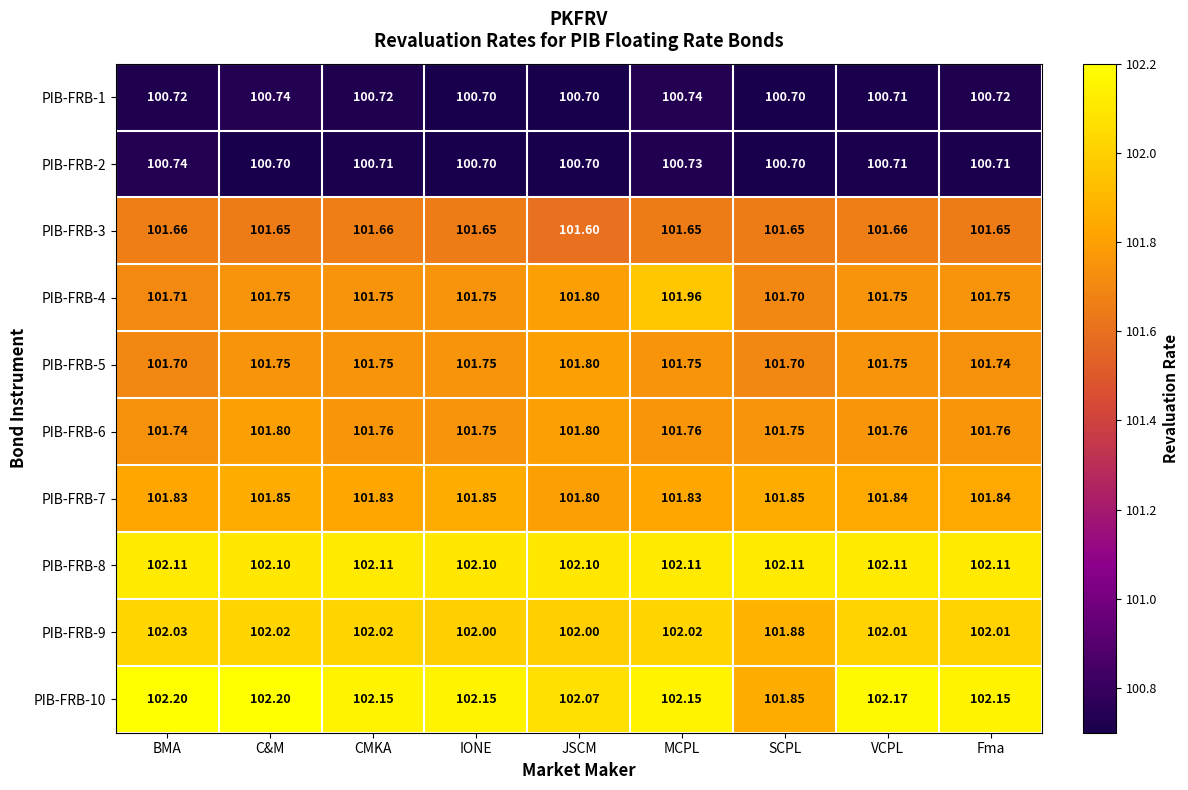

Which series has the largest total across all categories?

PIB-FRB-10